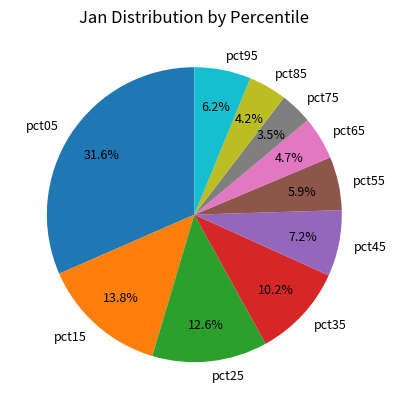

Does pct45 represent more than half of the total?

No